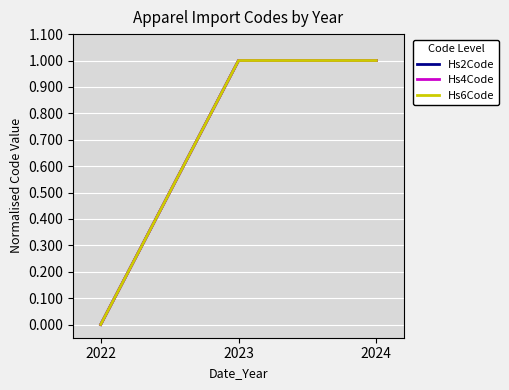

Does the chart have visible grid lines?

Yes